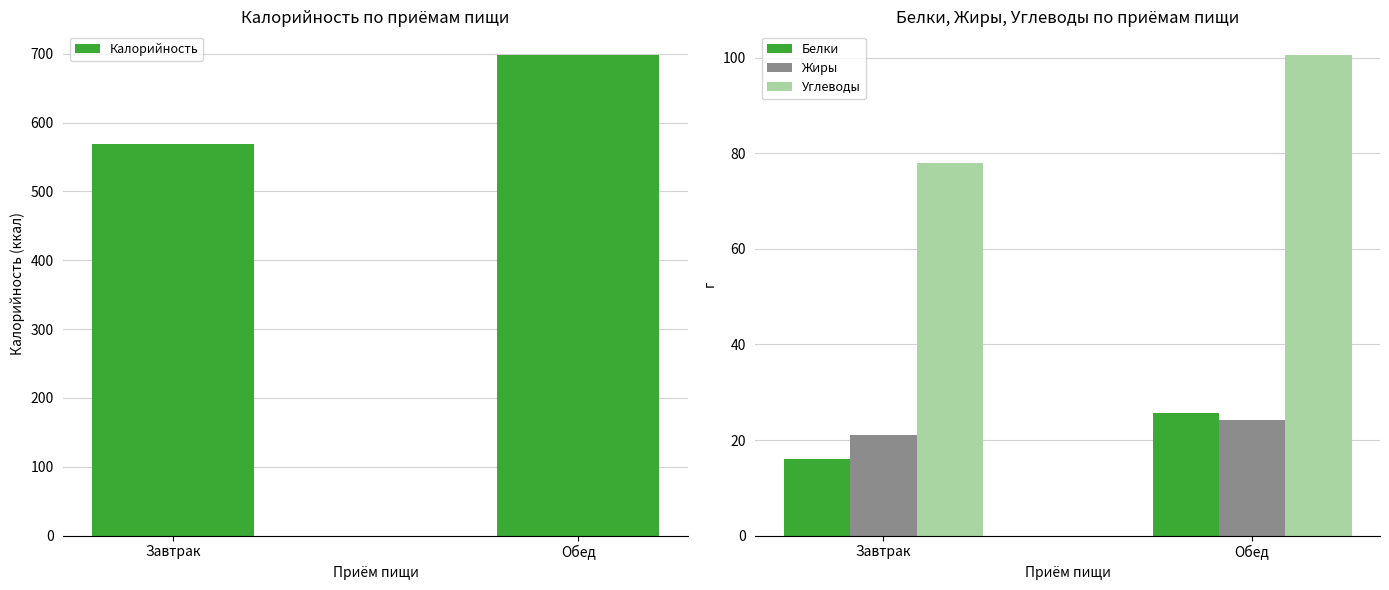

Reading left to right, what are all the values shown in this chart?

Калорийность: 569.1	697.8
Белки: 16.1	25.6
Жиры: 21.1	24.1
Углеводы: 77.9	100.5